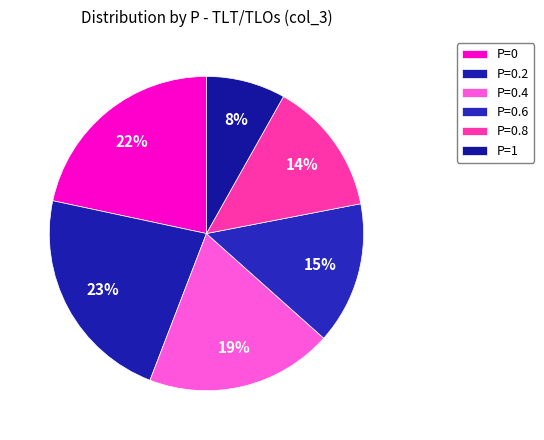

Is P=0.2 the majority of the pie?

No